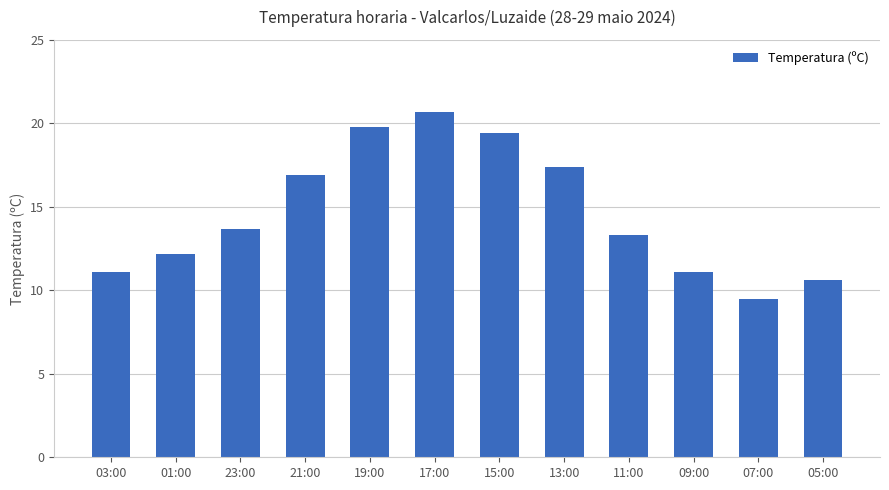

What is the difference between the maximum and minimum values?

11.2